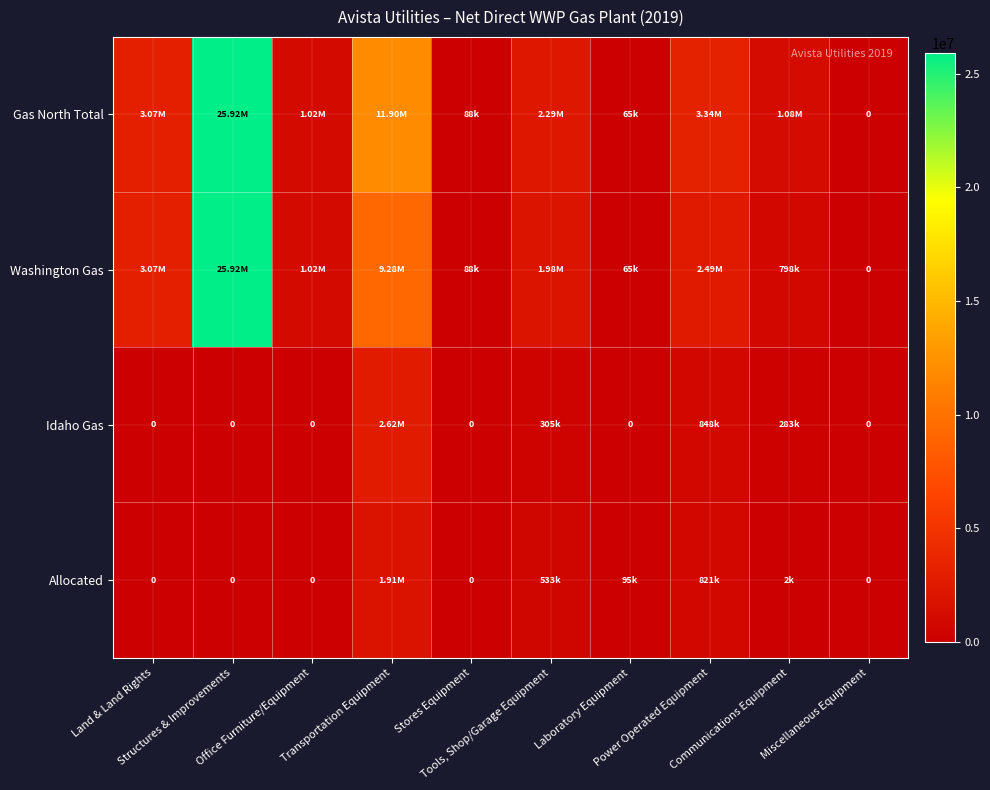

How many positive values does the Idaho Gas series have?

4